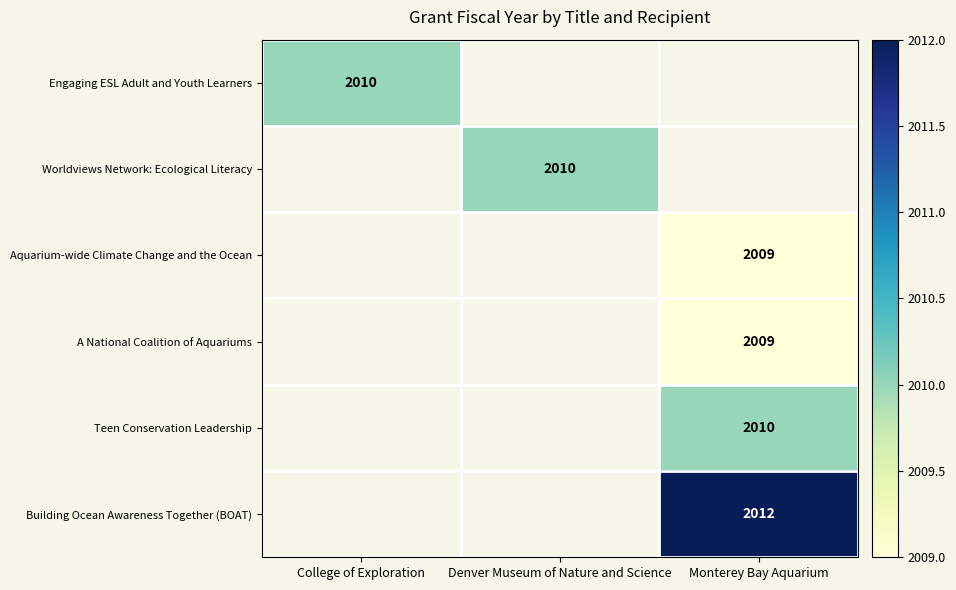

True or false: Engaging ESL Adult and Youth Learners has a value of 2010 at College of Exploration.

True